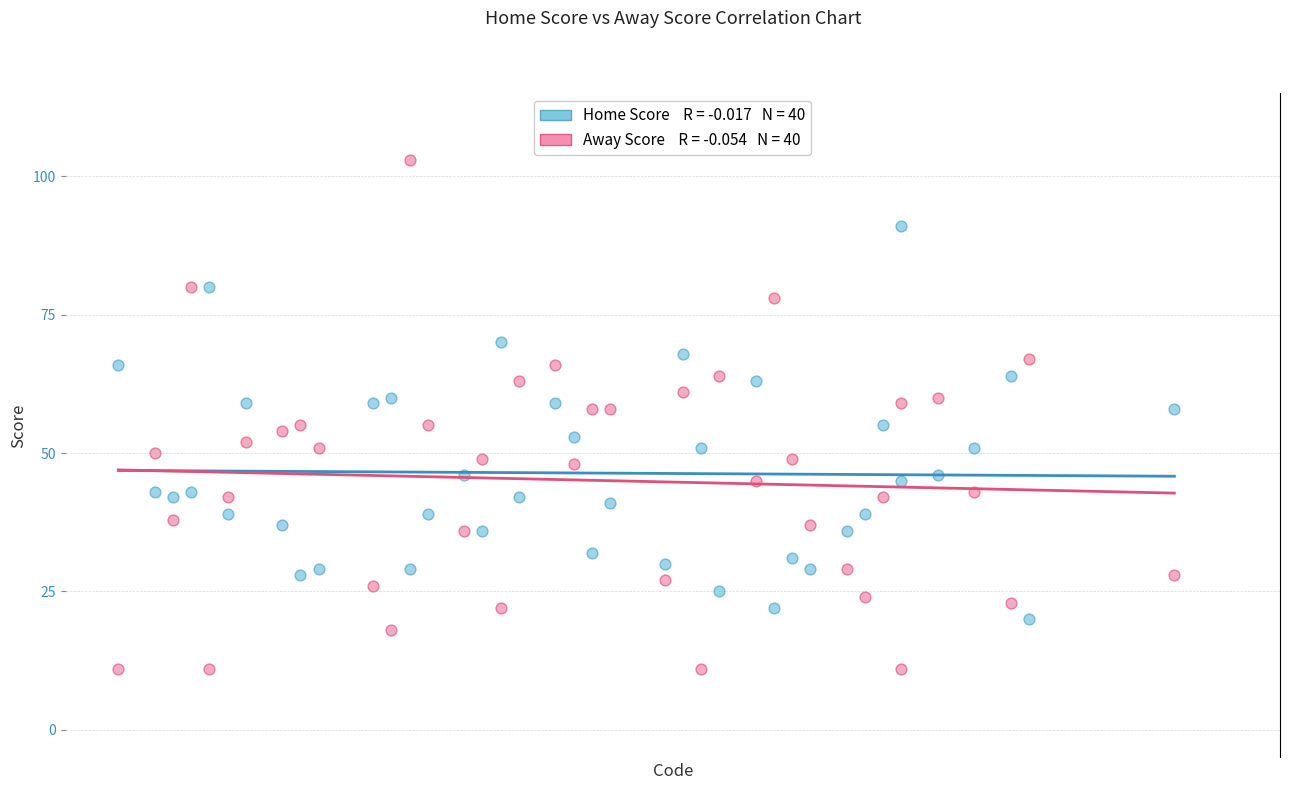

Across all data points, what is the range of Y values (max minus min)?

92